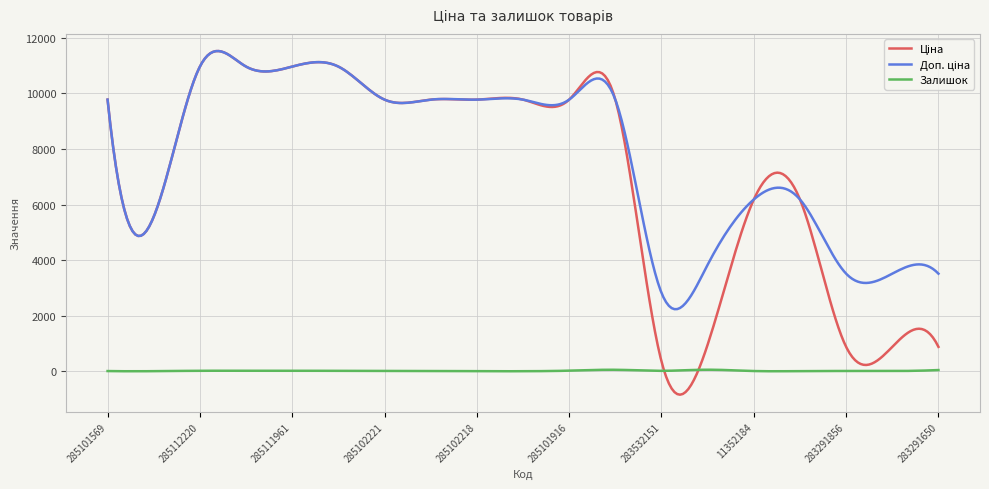

What is the maximum value shown in the chart?

11522.9